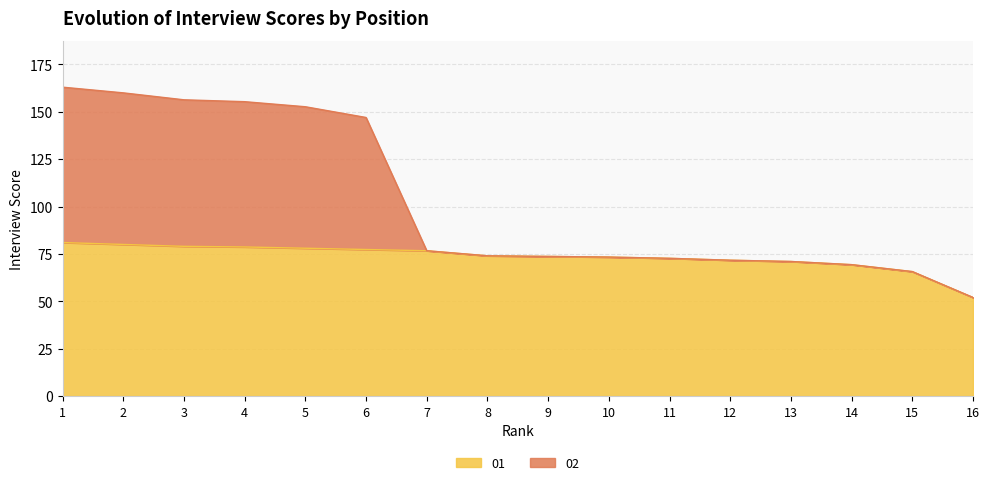

Is it true that 02 equals 52.0 at 16?

True